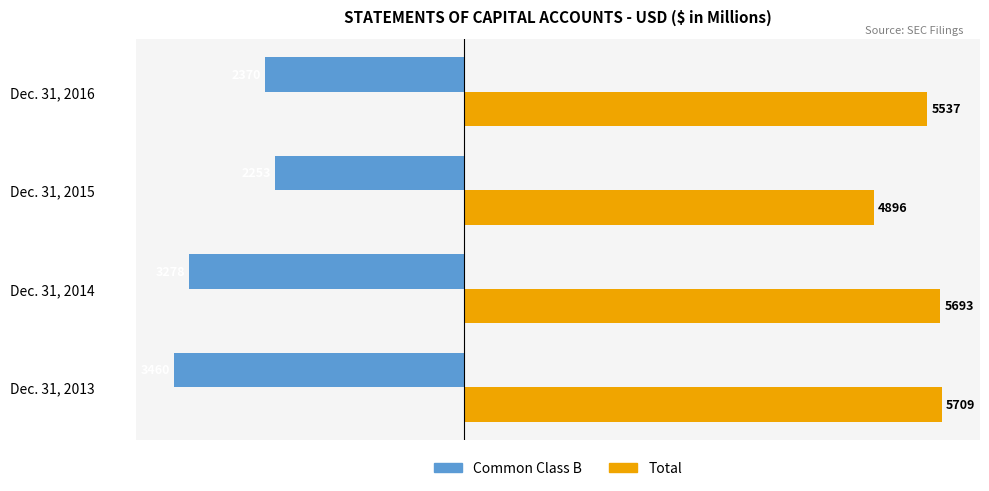

Which series has the largest range (max minus min)?

Common Class B